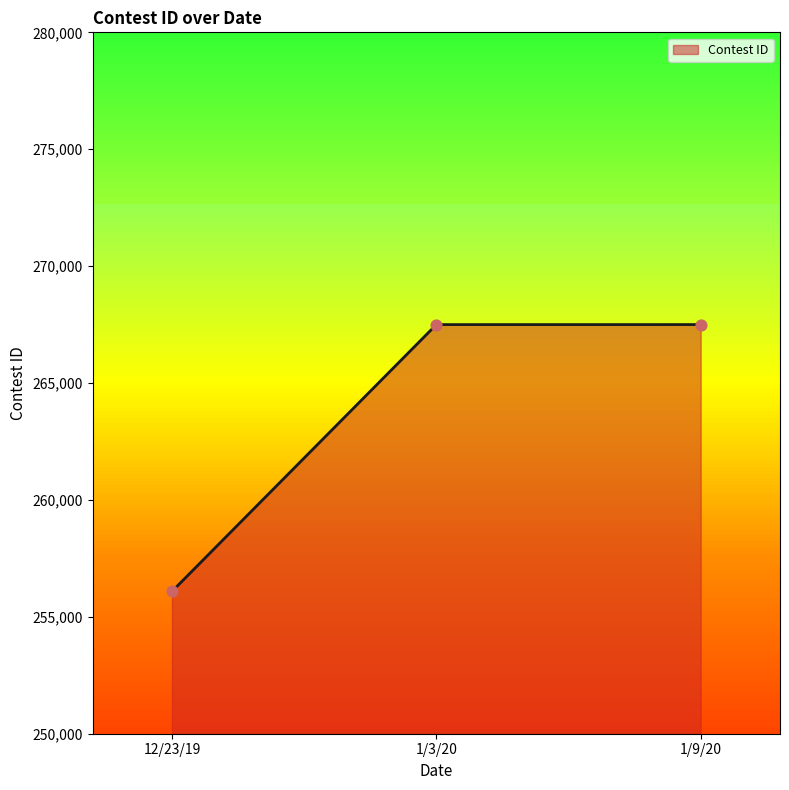

What is the change in value from 12/23/19 to 1/3/20?

+11412